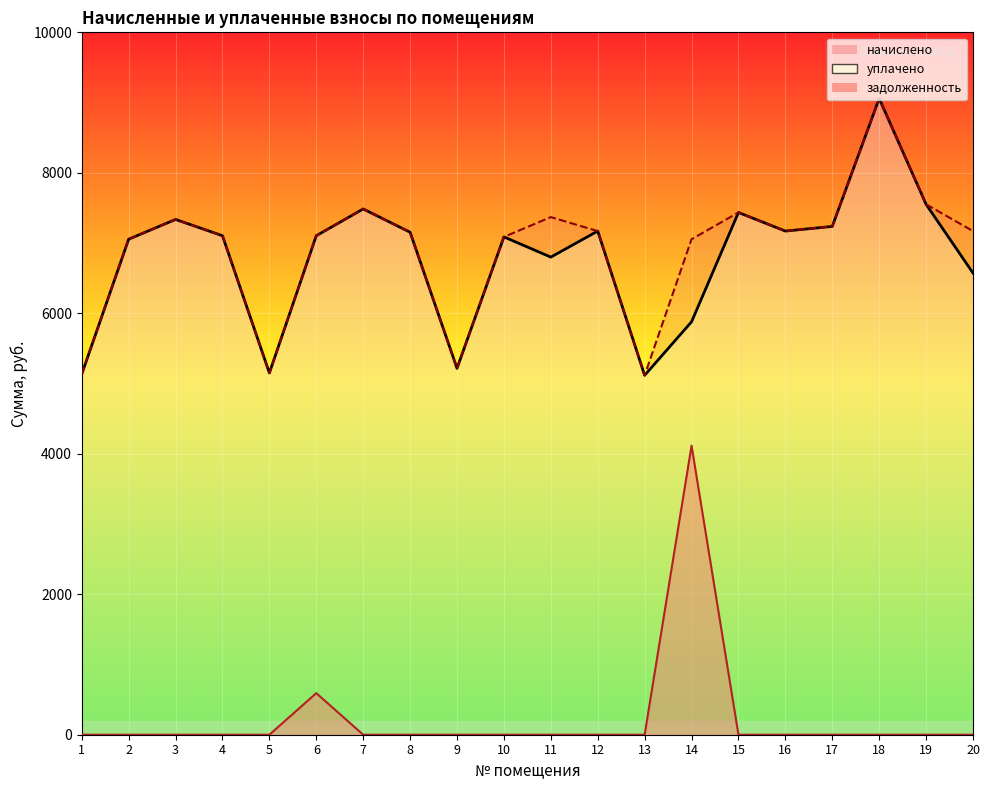

What is the sum of the задолженность_line values at 19 and 6?

592.0